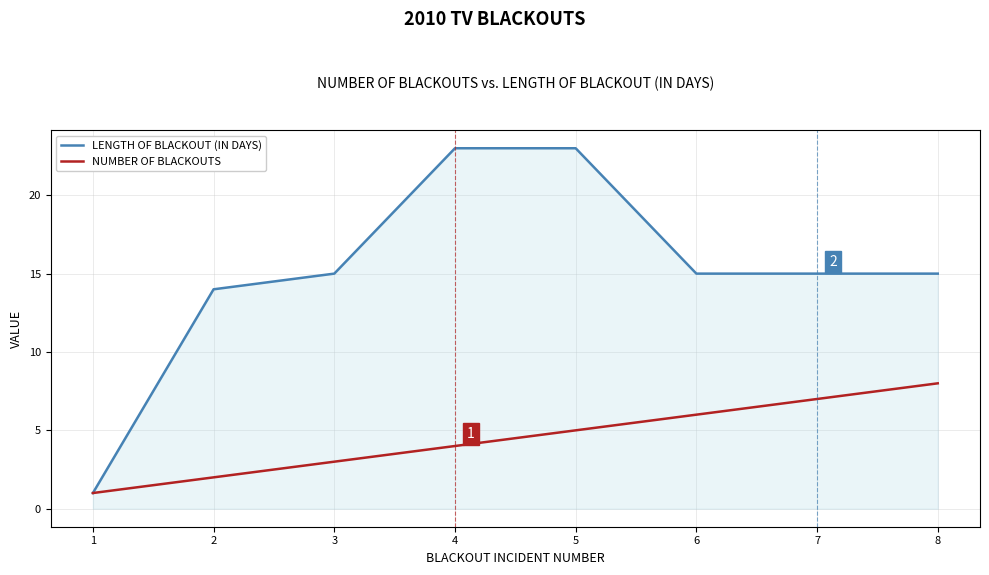

Which series has the largest total across all categories?

LENGTH OF BLACKOUT (IN DAYS)